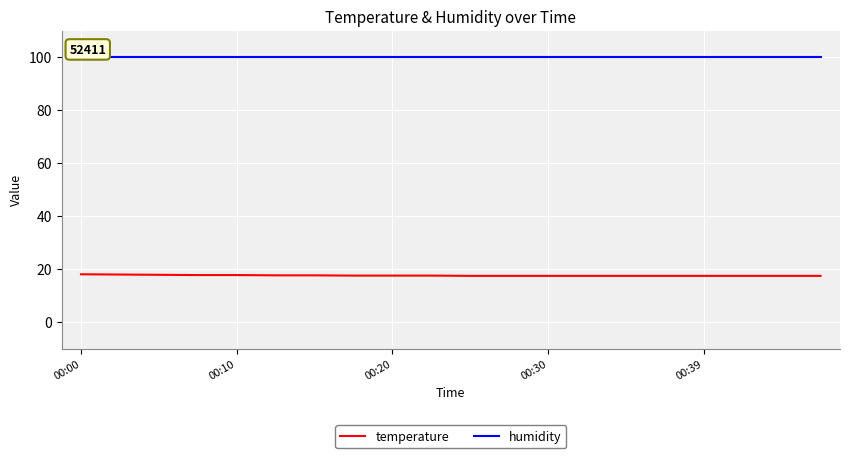

Rank the series by their average value, from highest to lowest.

humidity, temperature